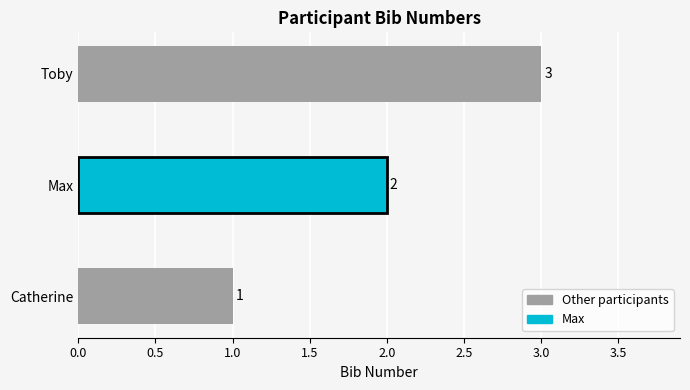

What is the sum of all values?

6